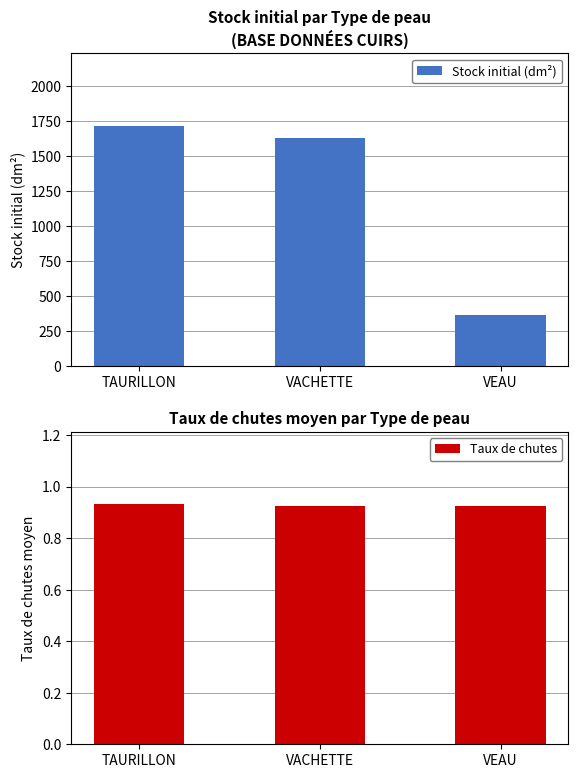

What are all the series names shown in the legend?

Stock initial (dm²), Taux de chutes